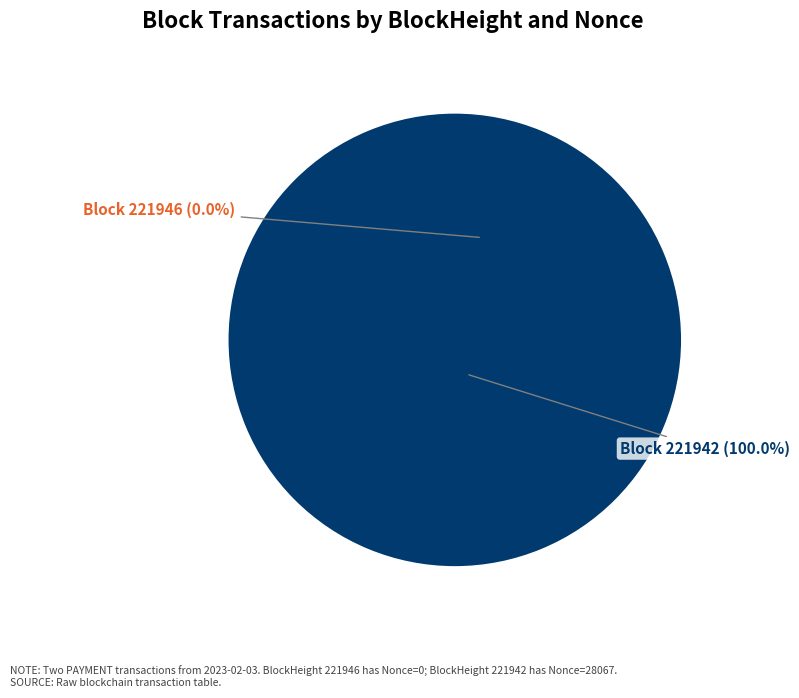

Count the number of slices in the pie.

2